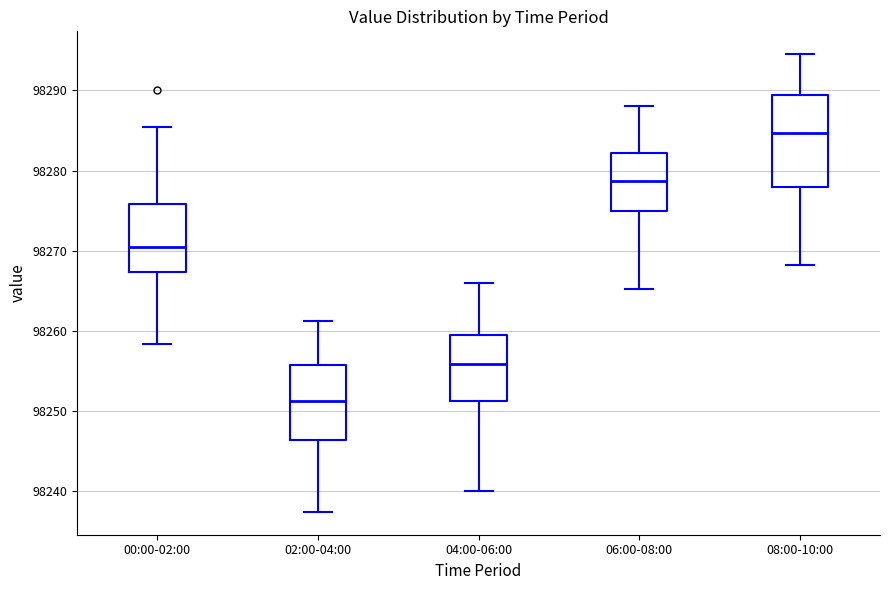

Where does the upper whisker of the box for 02:00-04:00 end on the y-axis? The values are not printed on the chart, so give them approximately, as read against the axis.

98261